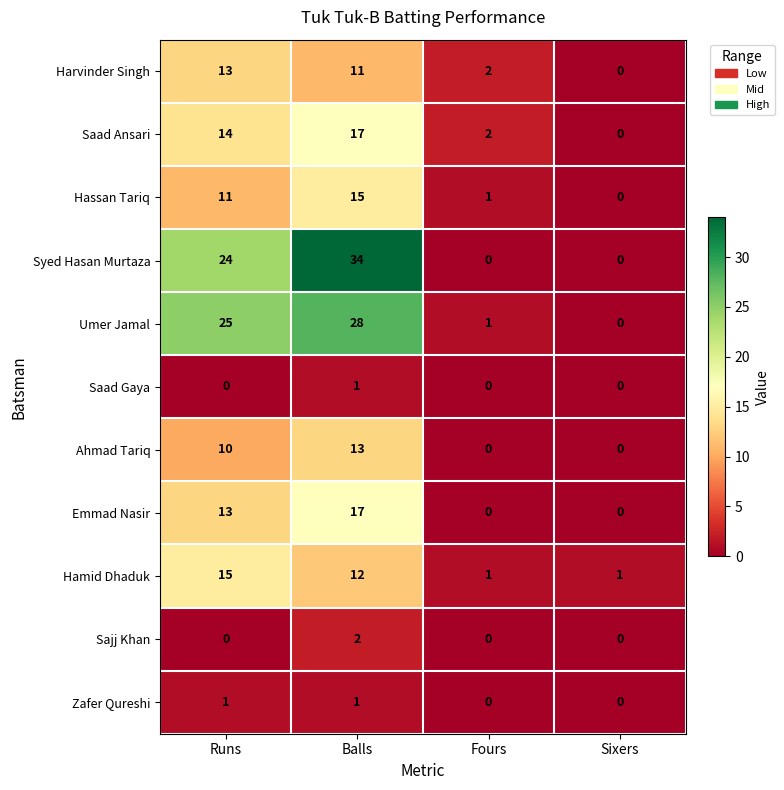

List the labels in order of Hassan Tariq value, smallest first.

Sixers, Fours, Runs, Balls